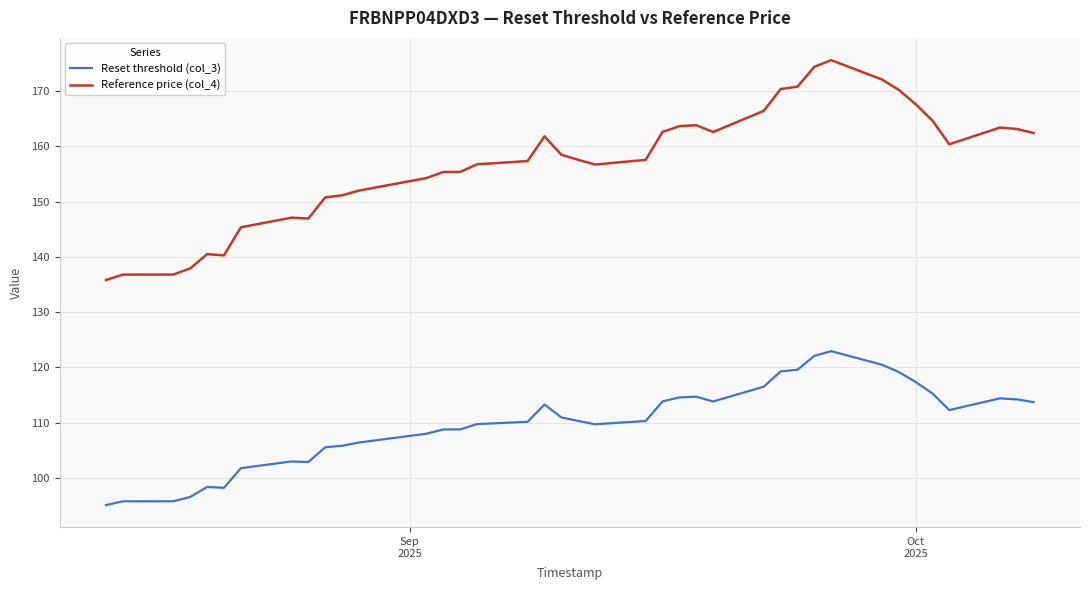

How many lines are shown in the chart?

2